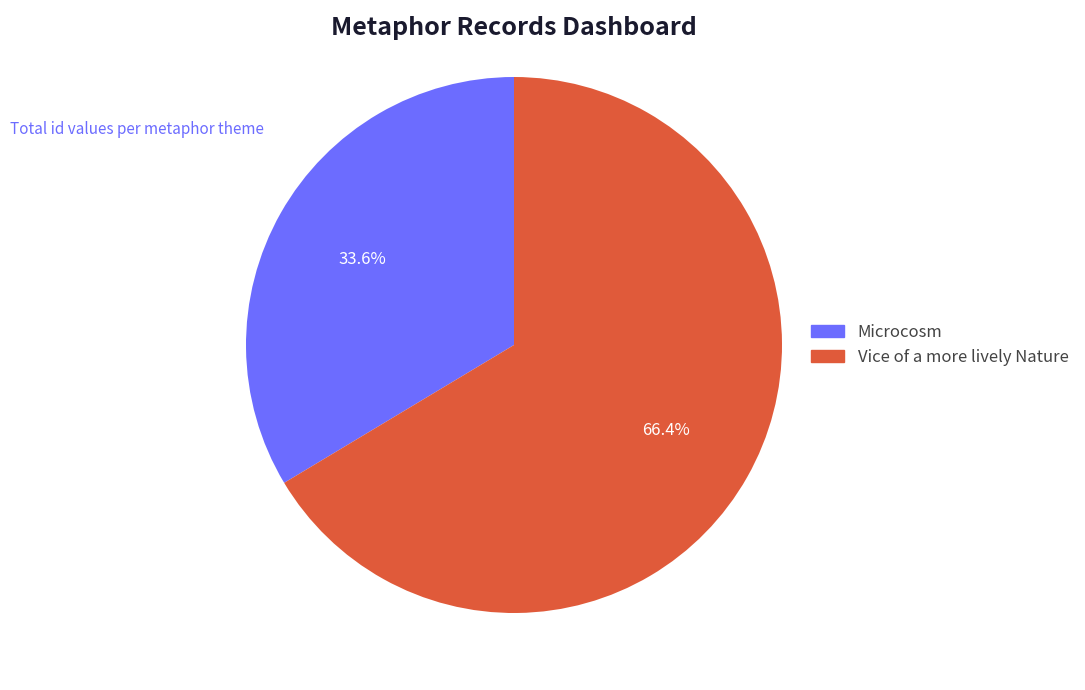

What is the majority slice?

Vice of a more lively Nature